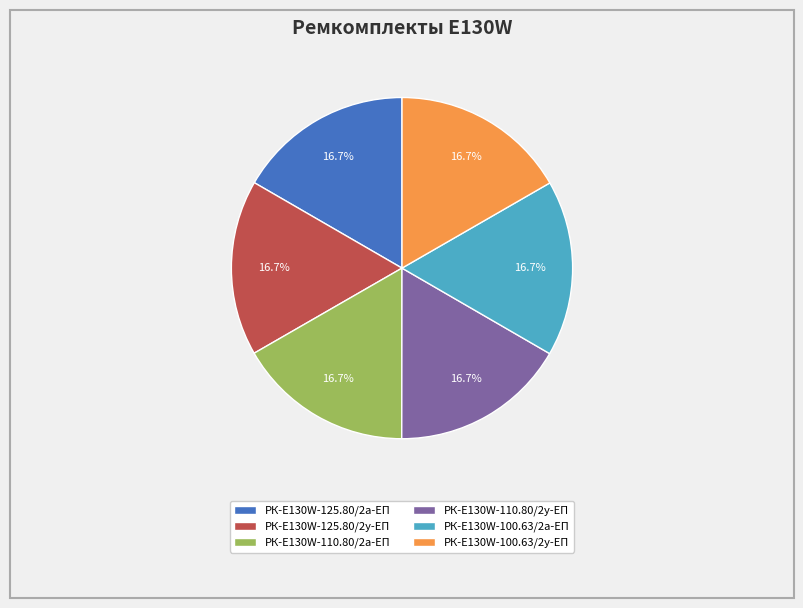

Does РК-E130W-100.63/2у-ЕП represent more than half of the total?

No